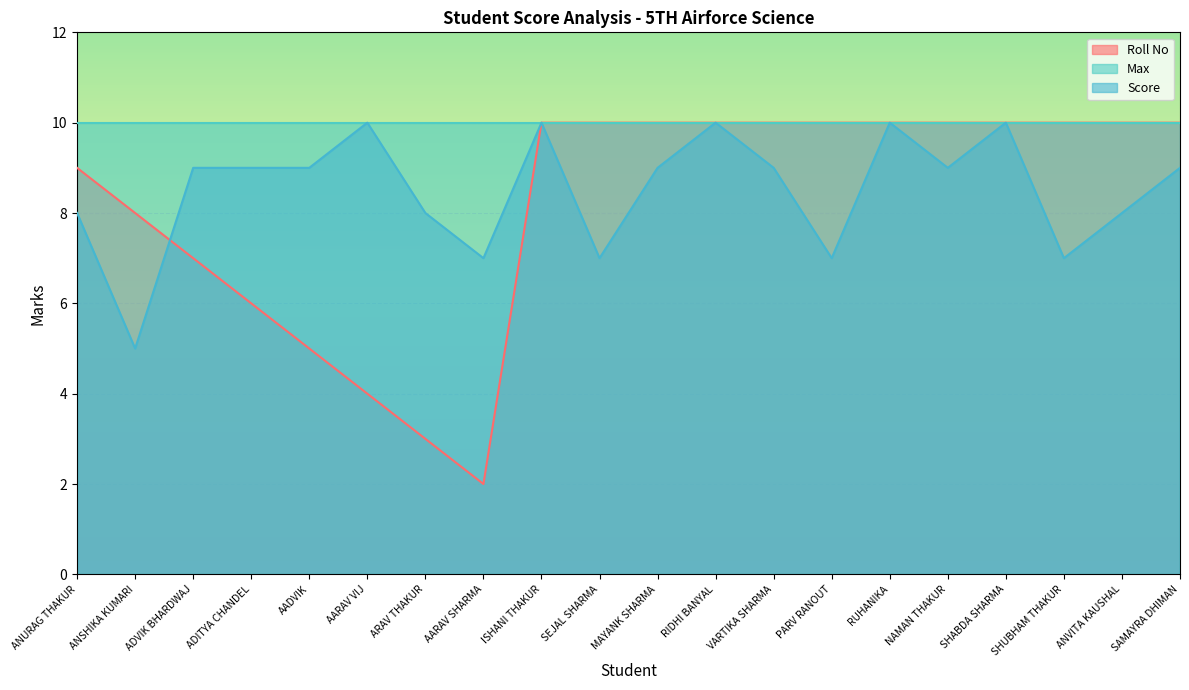

The Roll No series shows 3 at MAYANK SHARMA. True or false?

False